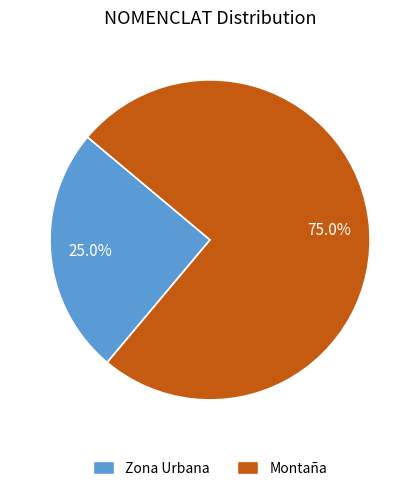

To the nearest percent, what is the difference between the largest and smallest slice percentages?

50%